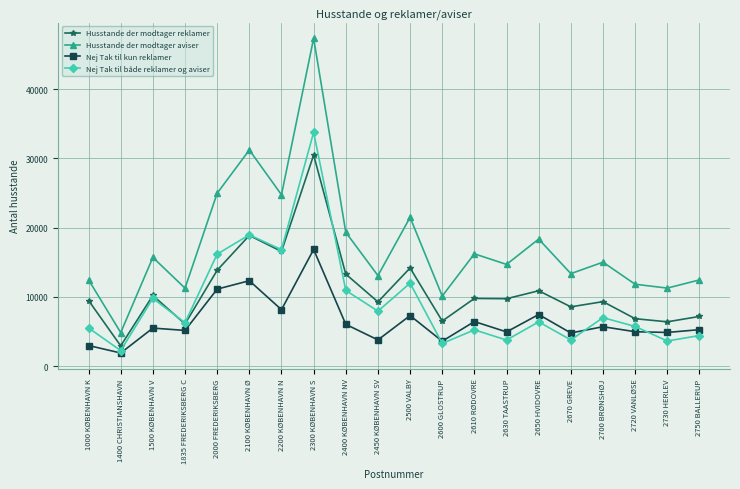

True or false: Husstande der modtager reklamer and Husstande der modtager aviser intersect in this chart.

False